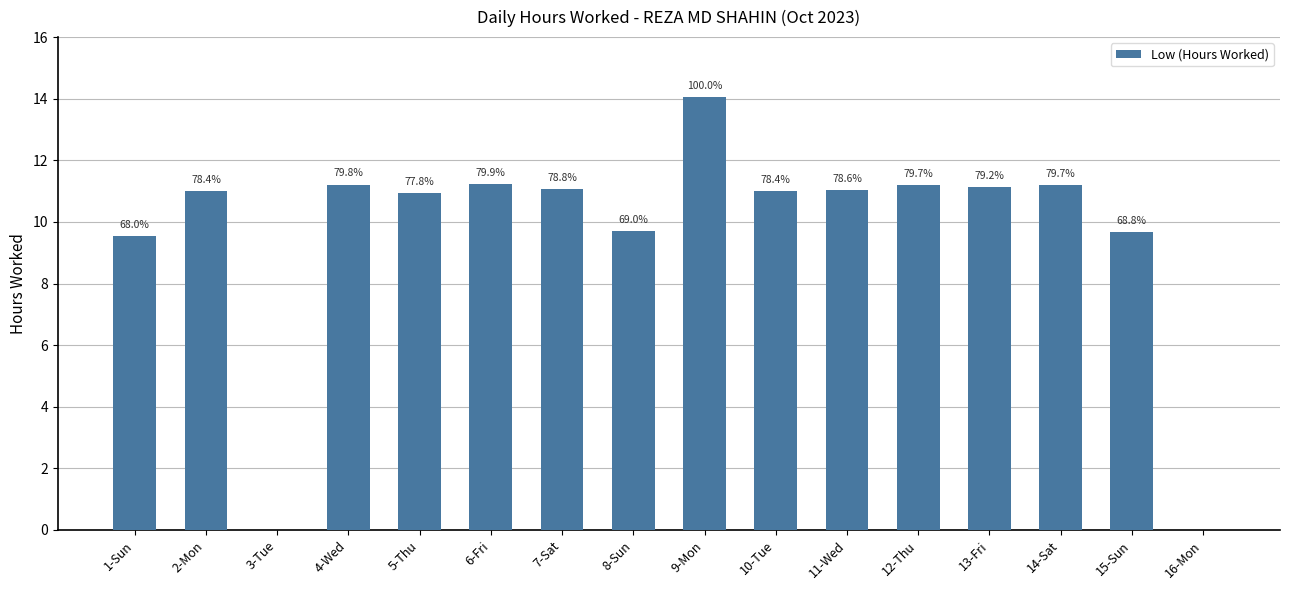

Are the bars horizontal?

No